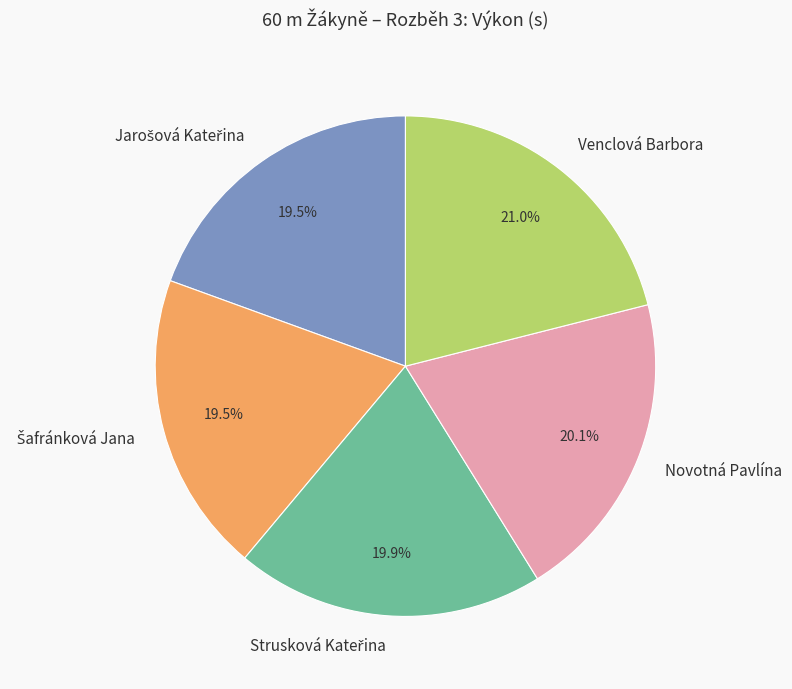

To the nearest percent, what is the average slice percentage?

20%